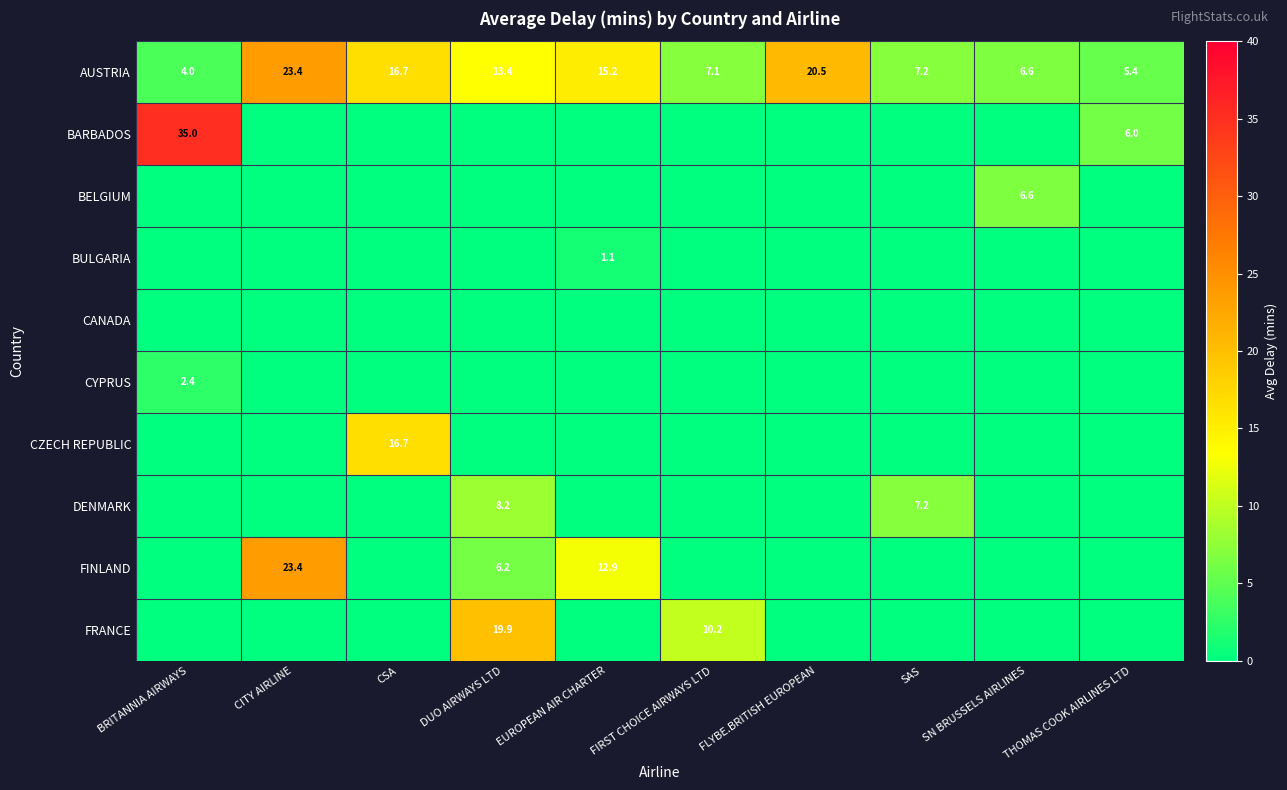

The AUSTRIA series shows 16.7 at CSA. True or false?

True